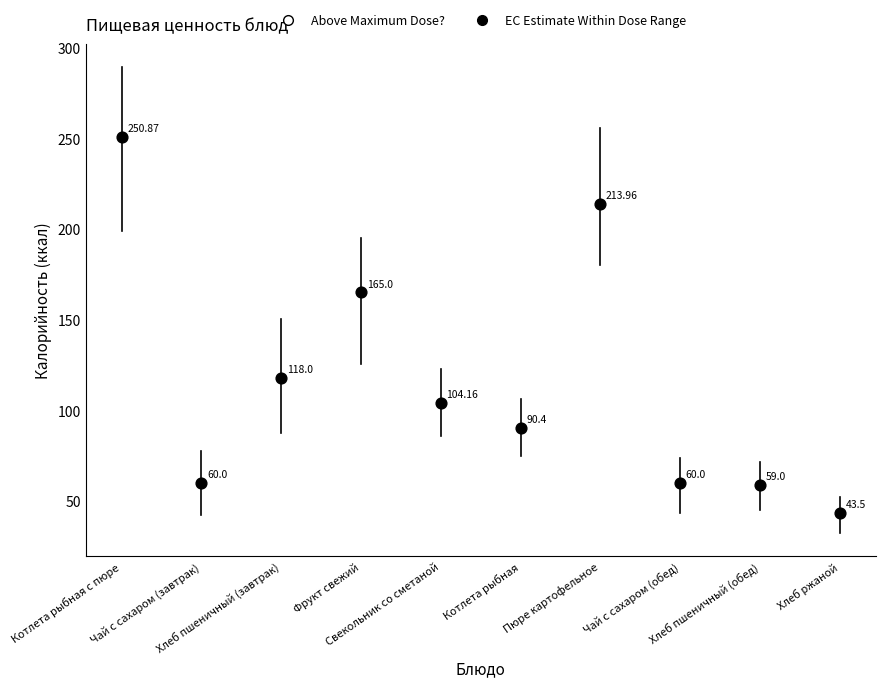

What is the range of Y values (max minus min)?

207.4